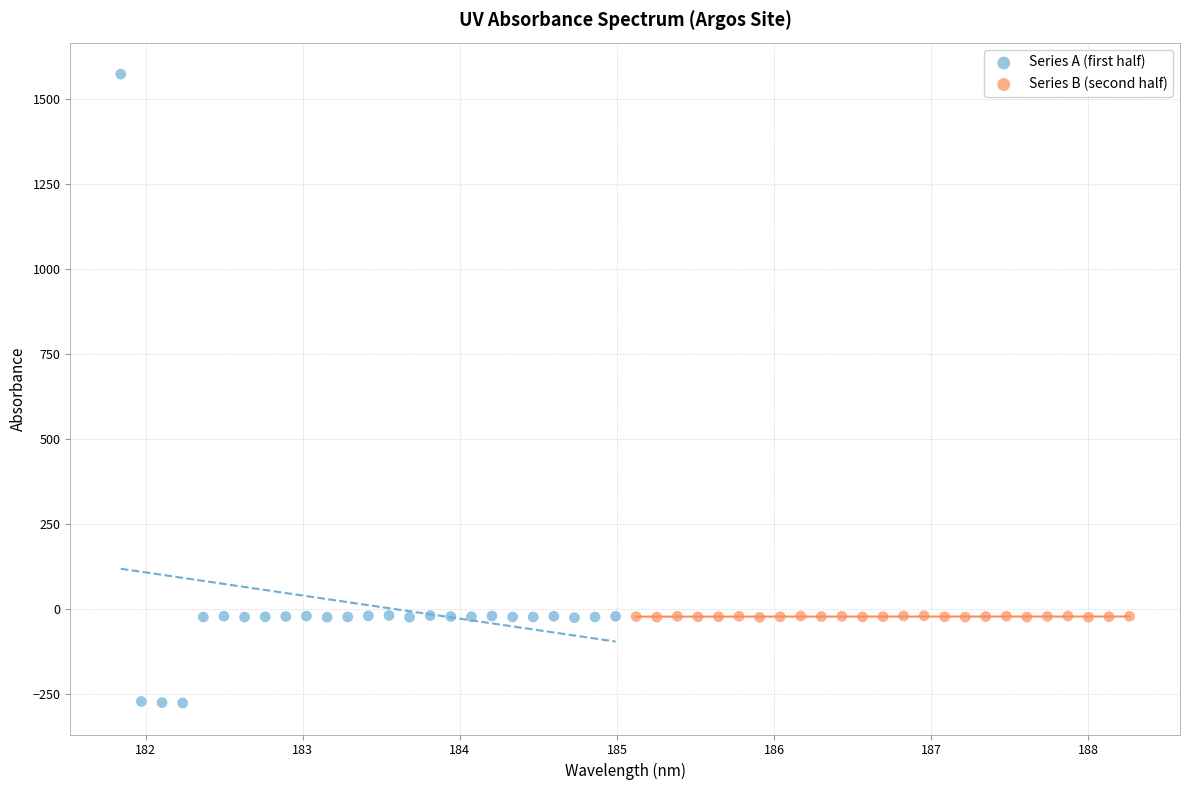

Which series contains the lowest Y value?

Series A (first half)